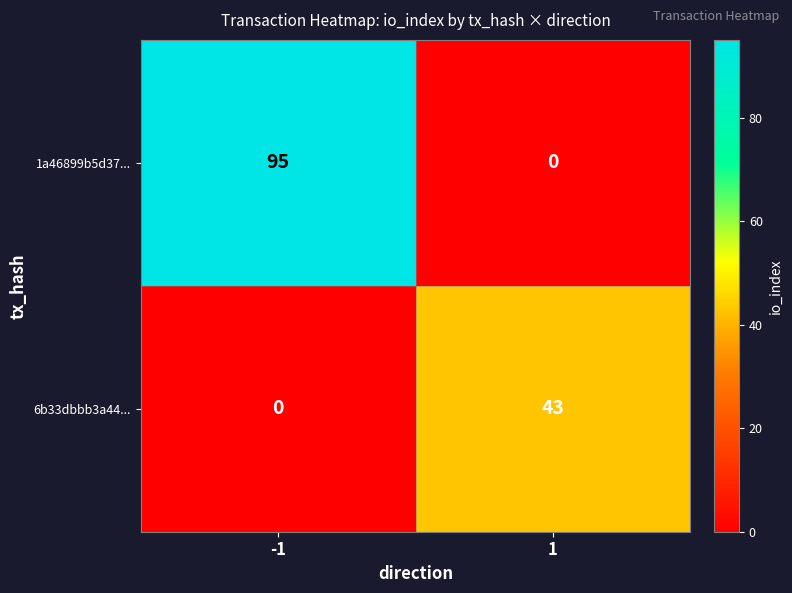

Reading left to right, extract all data points from this chart.

1a46899b5d37...: 95	0
6b33dbbb3a44...: 0	43